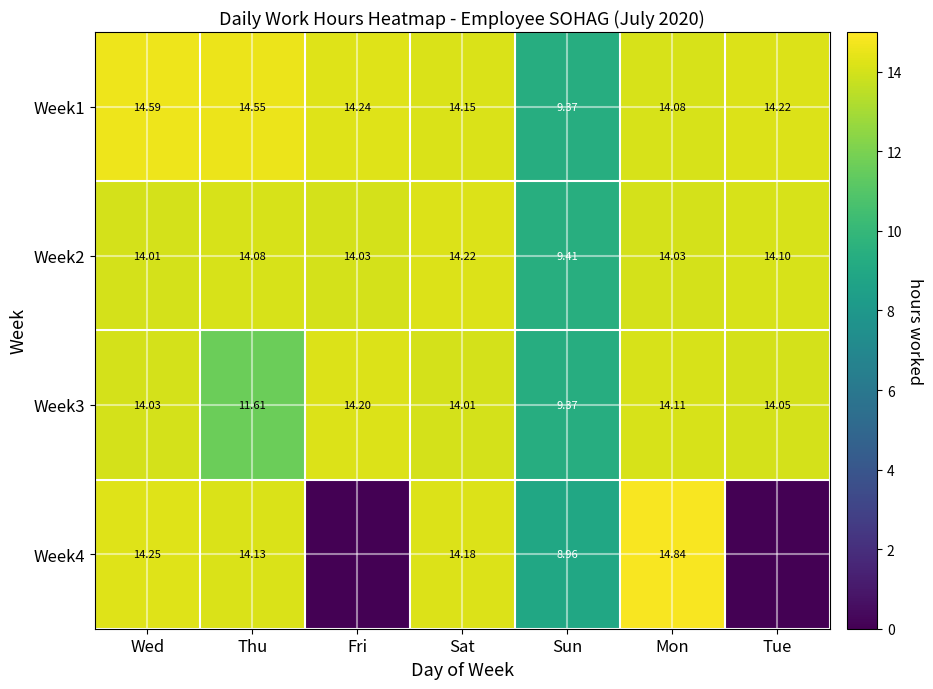

How many values in the Week2 series are below 14?

1